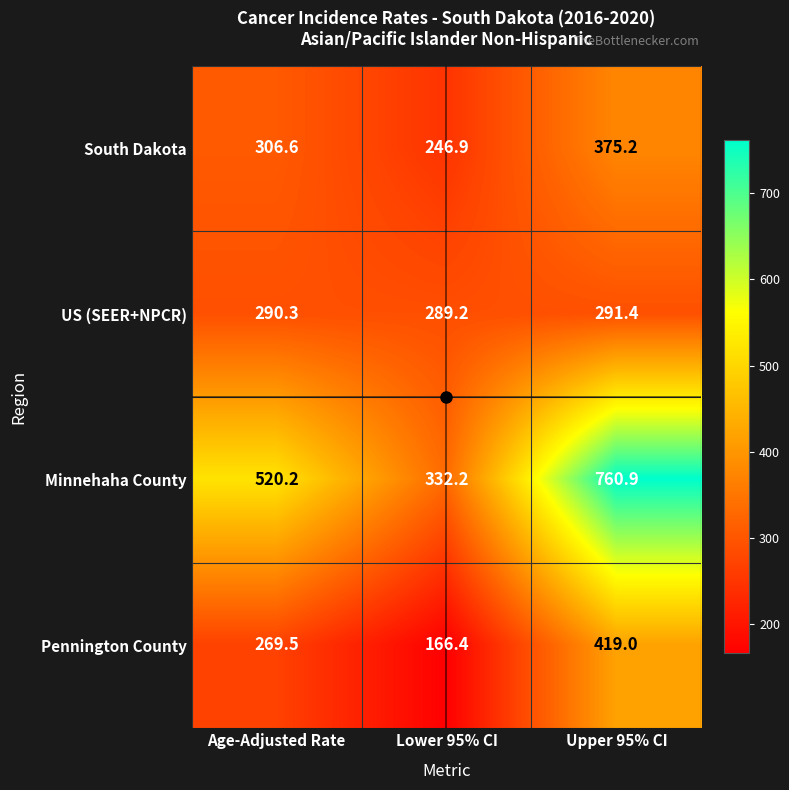

Is the value of Pennington County at Upper 95% CI greater than the value of US (SEER+NPCR) at Upper 95% CI?

Yes